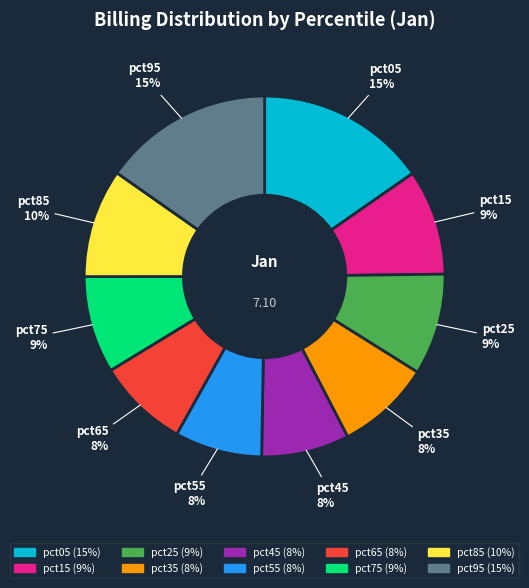

Is the sum of pct55 and pct35 greater than half?

No